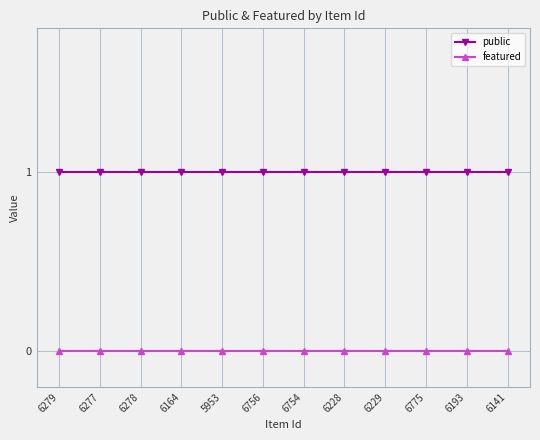

True or false: featured has a value of 0 at 6756.

True